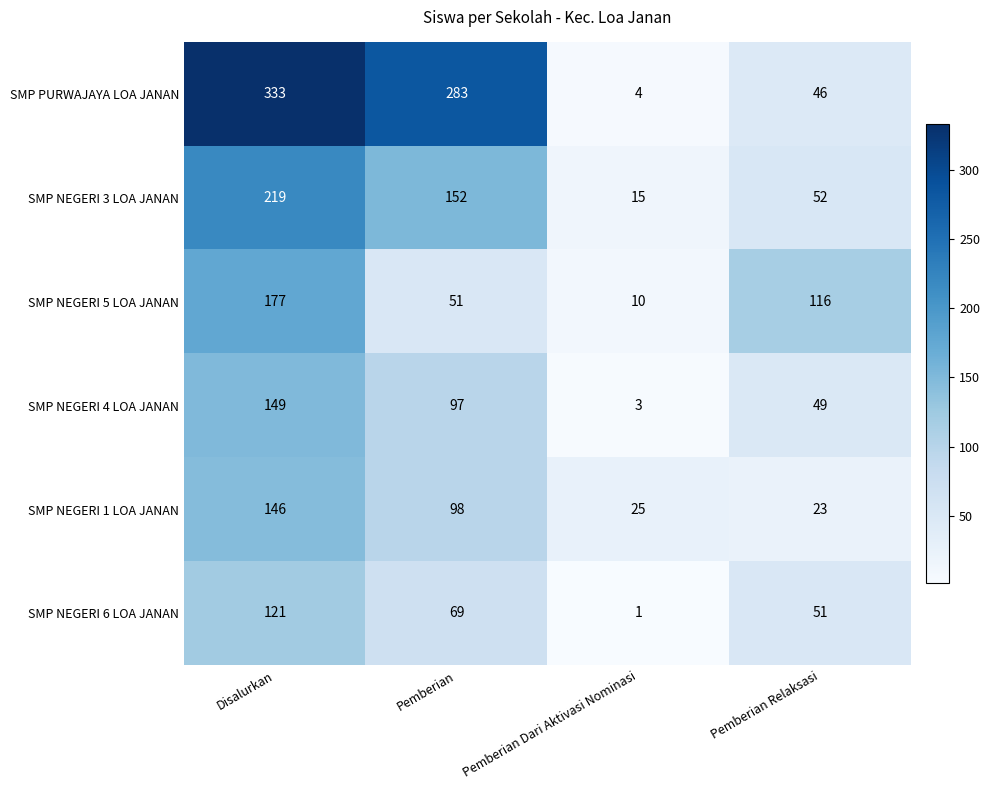

Rank the series at Pemberian from highest to lowest value.

SMP PURWAJAYA LOA JANAN, SMP NEGERI 3 LOA JANAN, SMP NEGERI 1 LOA JANAN, SMP NEGERI 4 LOA JANAN, SMP NEGERI 6 LOA JANAN, SMP NEGERI 5 LOA JANAN